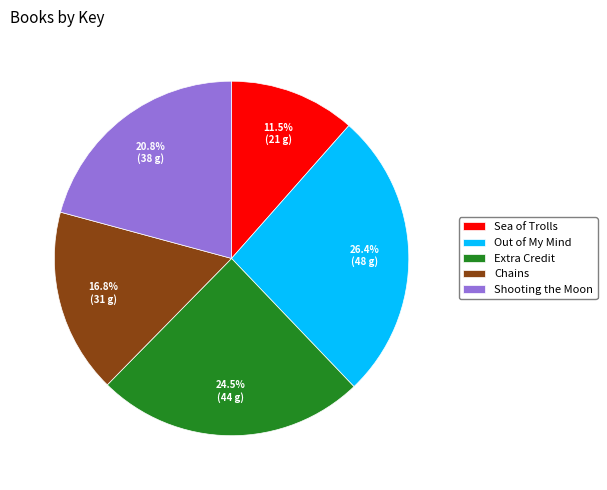

What is the largest slice in the pie chart?

Out of My Mind